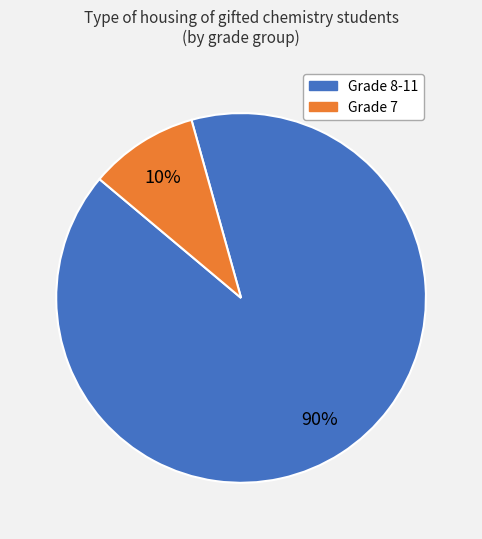

To the nearest percent, what is the average slice percentage?

50%